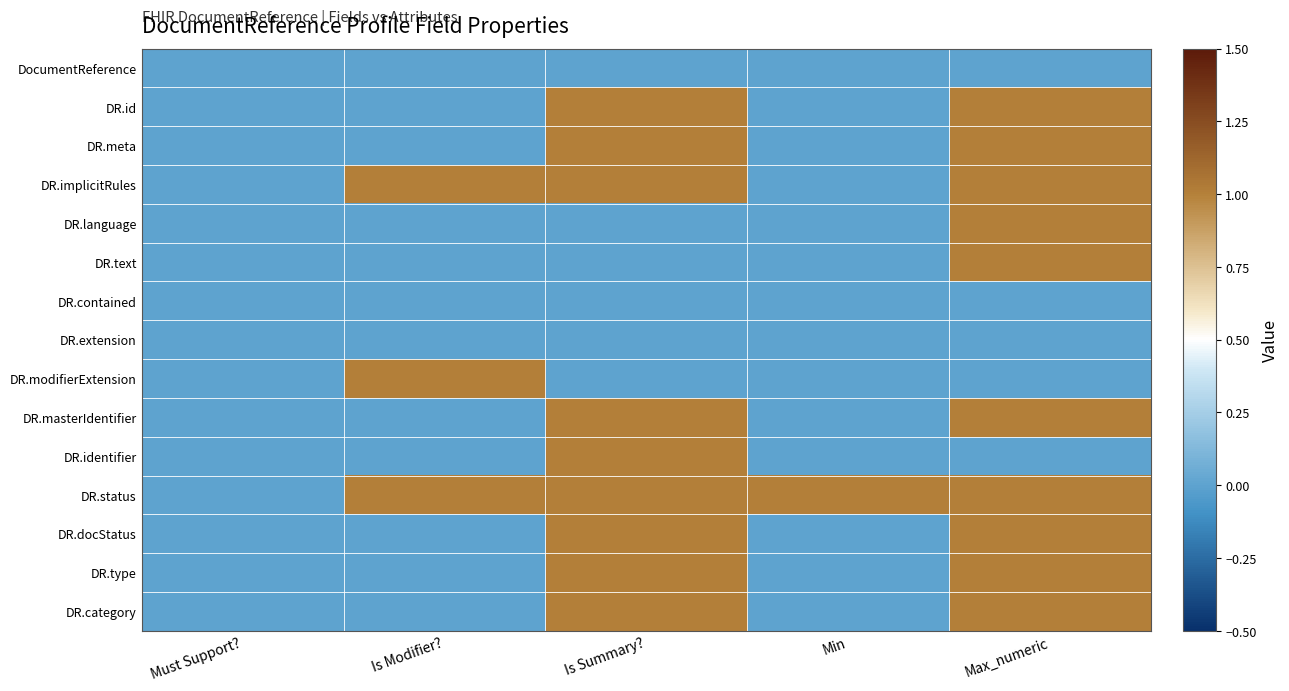

Reading right to left, what are all the values shown in this chart?

DocumentReference: Max_numeric=0	Min=0	Is Summary?=0	Is Modifier?=0	Must Support?=0
DR.id: Max_numeric=1	Min=0	Is Summary?=1	Is Modifier?=0	Must Support?=0
DR.meta: Max_numeric=1	Min=0	Is Summary?=1	Is Modifier?=0	Must Support?=0
DR.implicitRules: Max_numeric=1	Min=0	Is Summary?=1	Is Modifier?=1	Must Support?=0
DR.language: Max_numeric=1	Min=0	Is Summary?=0	Is Modifier?=0	Must Support?=0
DR.text: Max_numeric=1	Min=0	Is Summary?=0	Is Modifier?=0	Must Support?=0
DR.contained: Max_numeric=0	Min=0	Is Summary?=0	Is Modifier?=0	Must Support?=0
DR.extension: Max_numeric=0	Min=0	Is Summary?=0	Is Modifier?=0	Must Support?=0
DR.modifierExtension: Max_numeric=0	Min=0	Is Summary?=0	Is Modifier?=1	Must Support?=0
DR.masterIdentifier: Max_numeric=1	Min=0	Is Summary?=1	Is Modifier?=0	Must Support?=0
DR.identifier: Max_numeric=0	Min=0	Is Summary?=1	Is Modifier?=0	Must Support?=0
DR.status: Max_numeric=1	Min=1	Is Summary?=1	Is Modifier?=1	Must Support?=0
DR.docStatus: Max_numeric=1	Min=0	Is Summary?=1	Is Modifier?=0	Must Support?=0
DR.type: Max_numeric=1	Min=0	Is Summary?=1	Is Modifier?=0	Must Support?=0
DR.category: Max_numeric=1	Min=0	Is Summary?=1	Is Modifier?=0	Must Support?=0